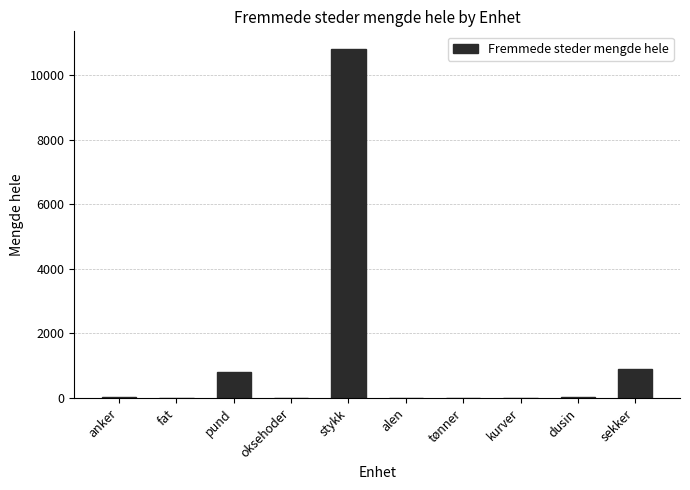

What is the maximum value shown in the chart?

10817